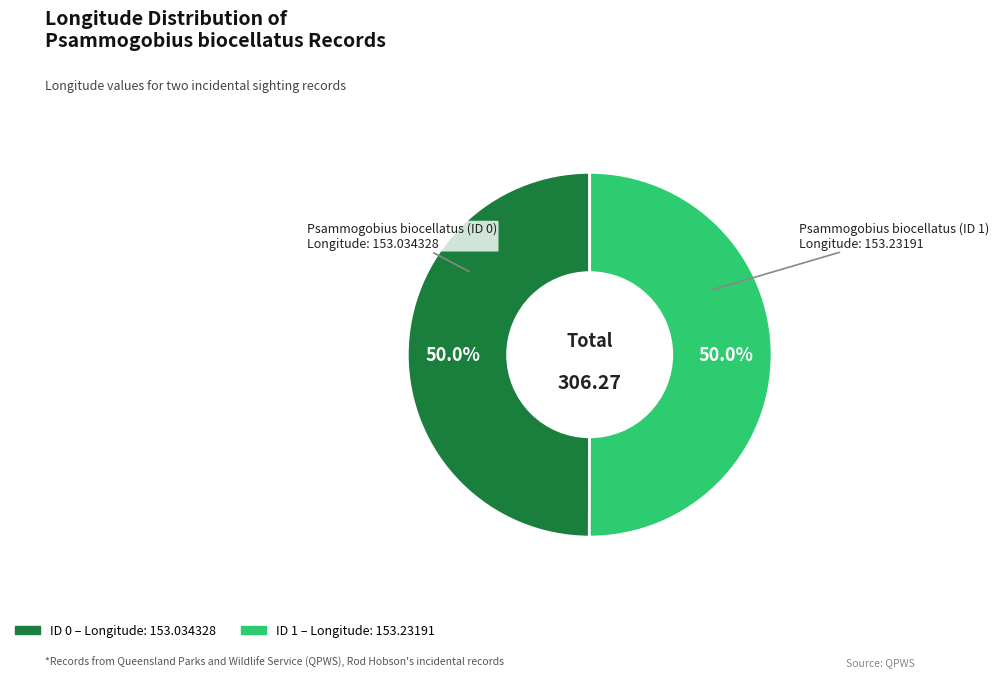

How many slices are in this pie chart?

2